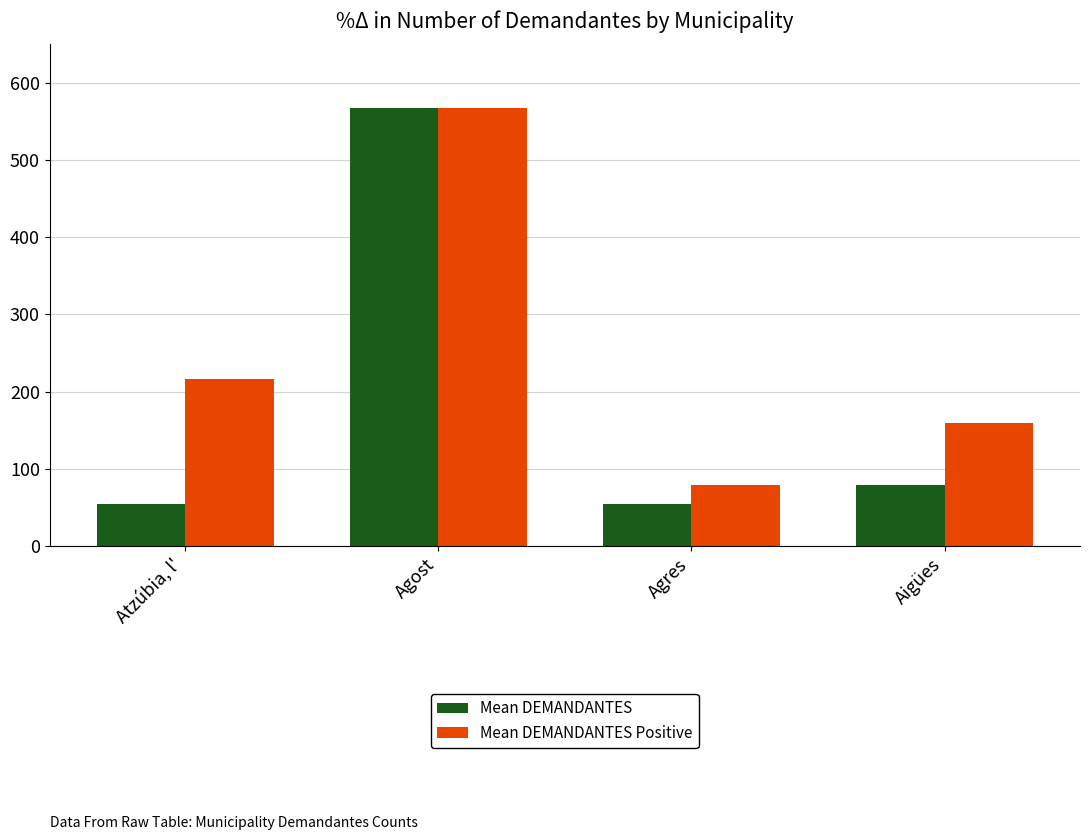

What is the minimum value shown in the chart?

54